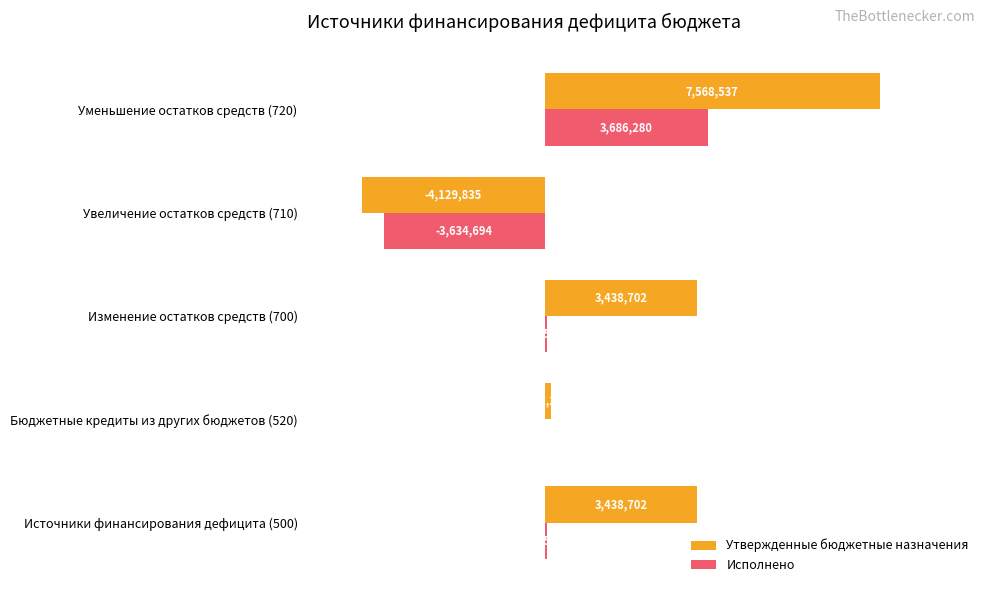

What are all the series names shown in the legend?

Утвержденные бюджетные назначения, Исполнено